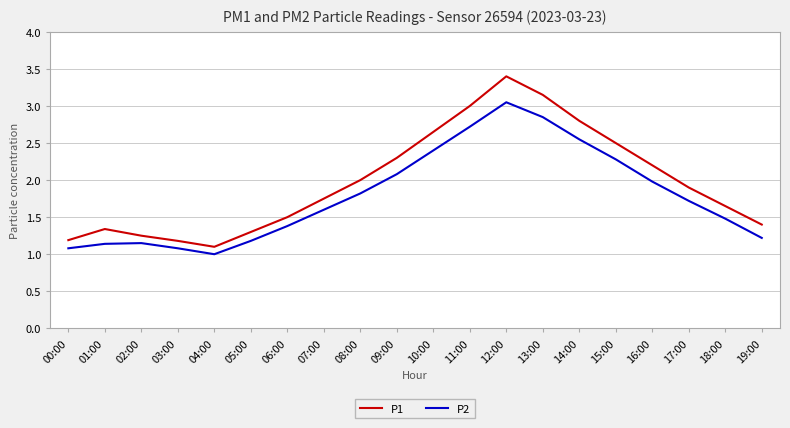

True or false: P1 and P2 cross at least once.

False